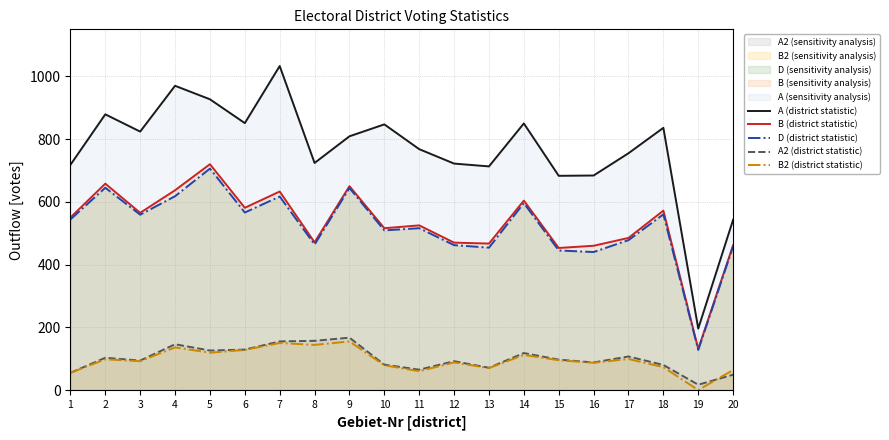

True or false: B2 (district statistic) and A (district statistic) intersect in this chart.

False